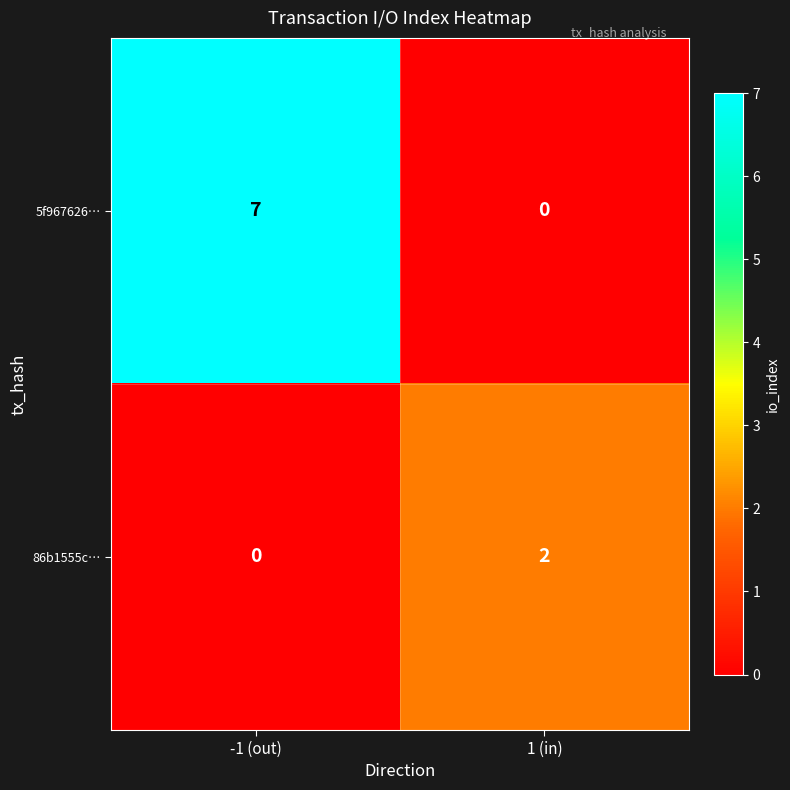

What is the difference between the maximum and minimum values in the 5f967626… series?

7